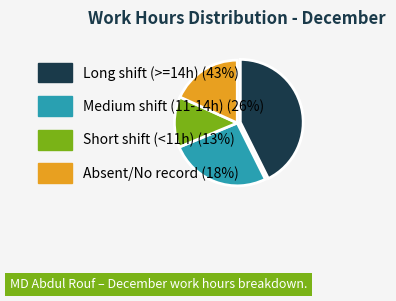

Is there any slice that represents more than half of the pie?

No